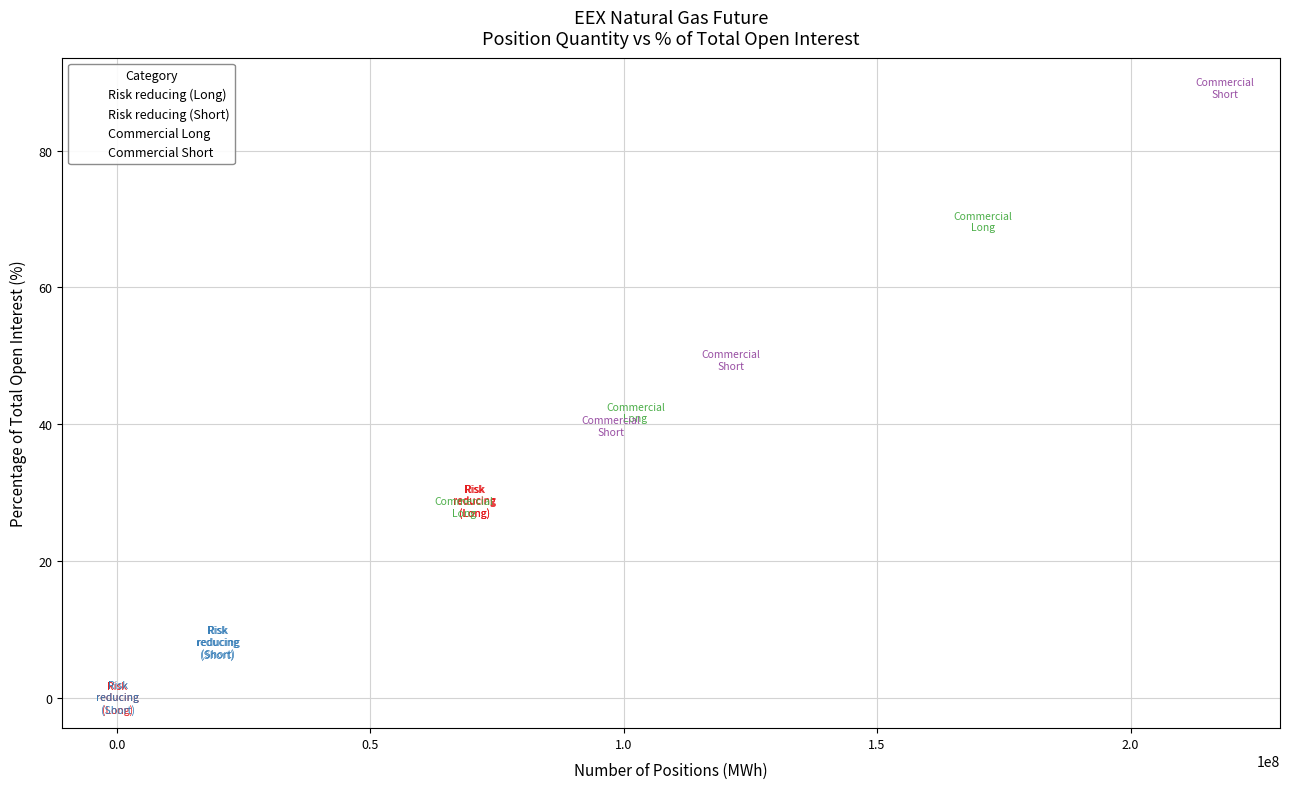

Which series reaches the maximum Y coordinate?

Commercial Short